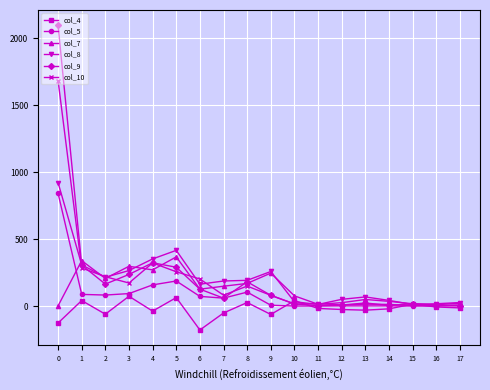

Which series has the largest range (max minus min)?

col_9